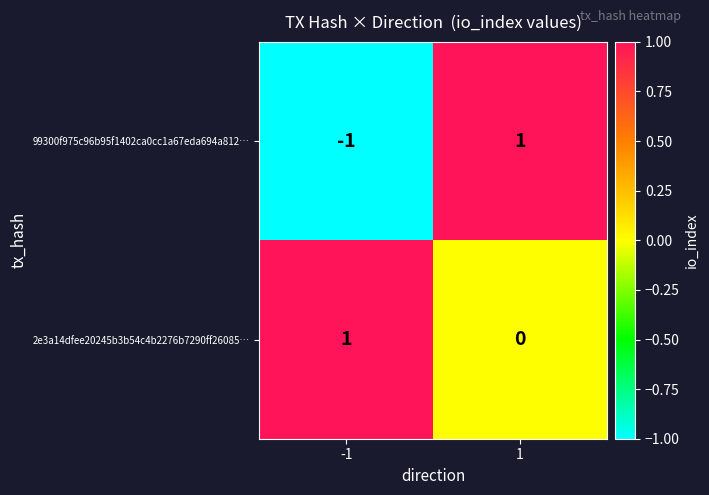

List the labels in order of 2e3a14dfee20245b3b54c4b2276b7290ff26085… value, smallest first.

1, -1